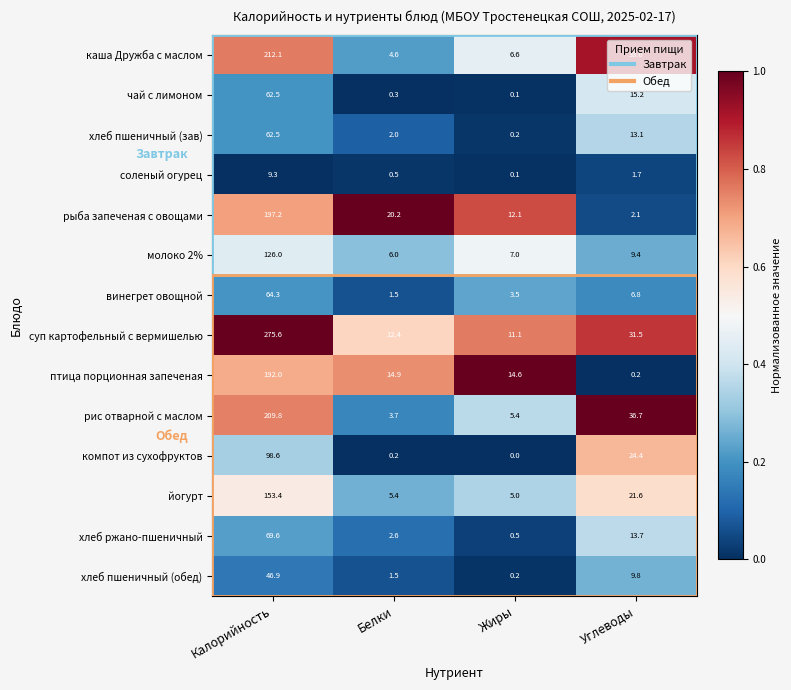

What is the sum of all каша Дружба с маслом values?

256.9